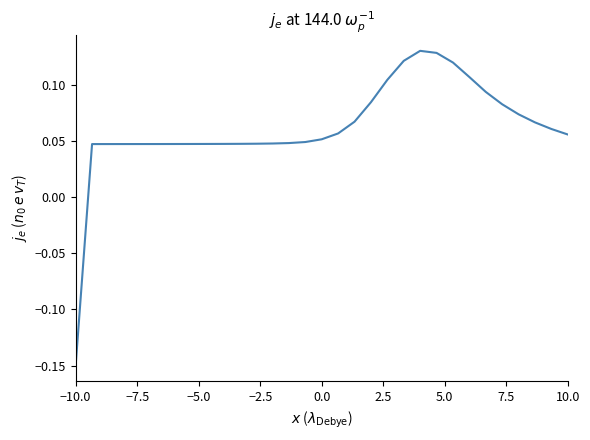

True or false: there are more than 0 points higher than both neighbors.

True